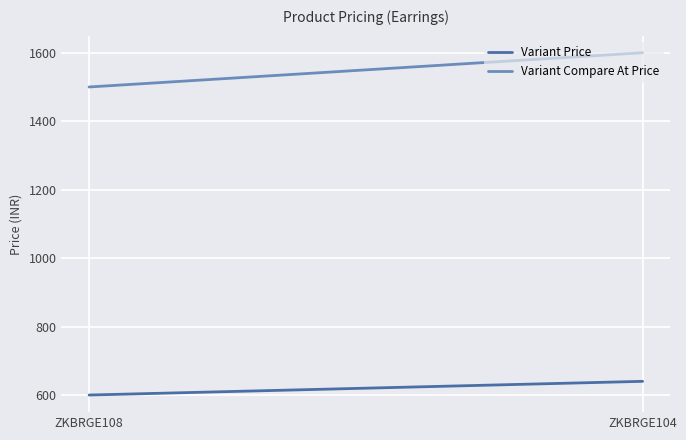

Rank the series by their maximum value, from lowest to highest.

Variant Price, Variant Compare At Price